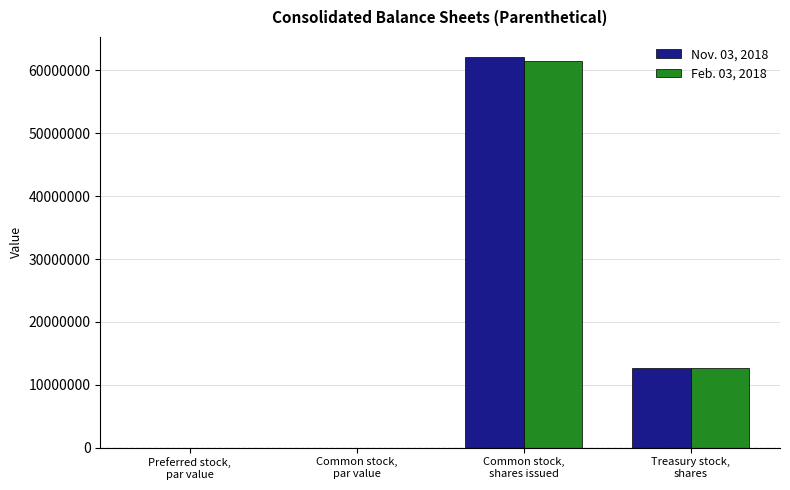

Which series has the widest spread of values?

Nov. 03, 2018